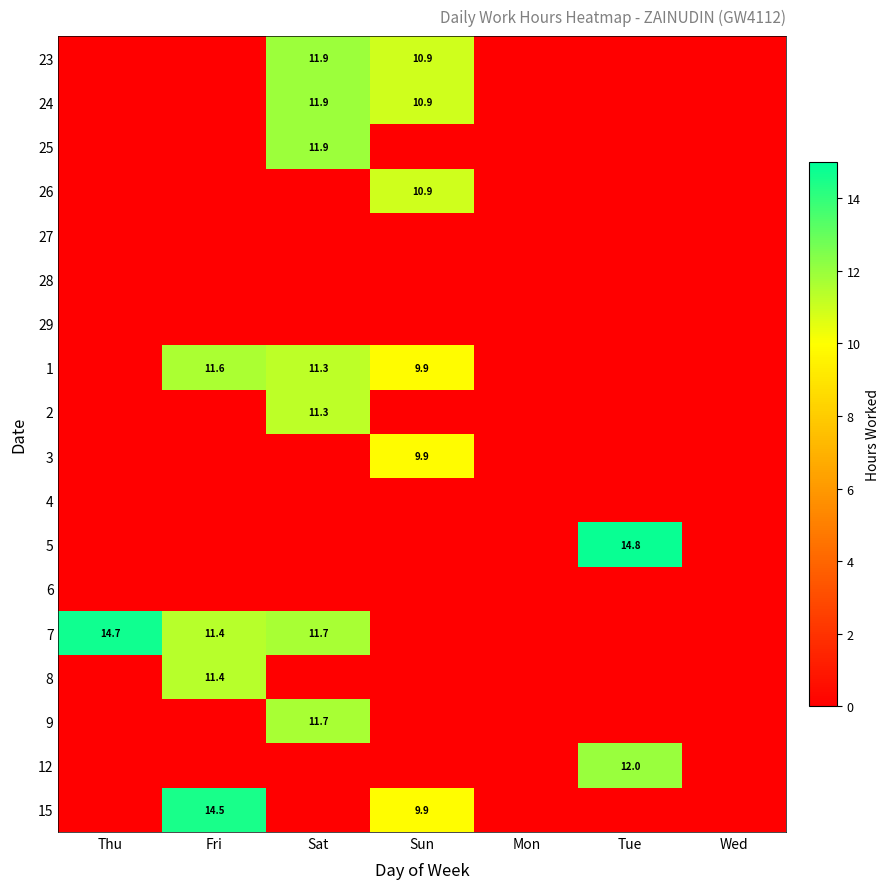

The value of 15 at Fri is 8.1. True or false?

False